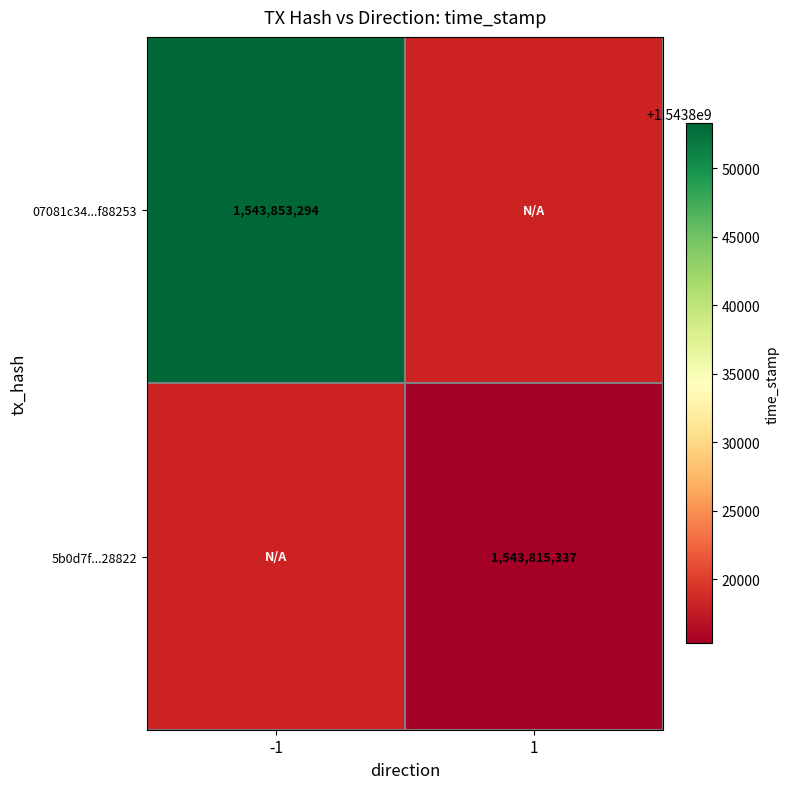

Which category has the highest value across all series?

-1